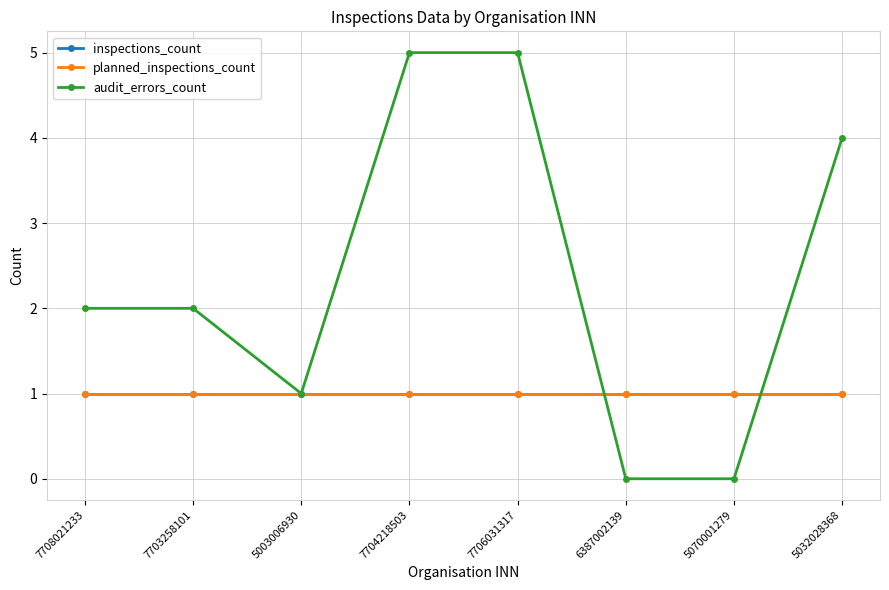

List the series in order of their peak value, highest first.

audit_errors_count, inspections_count, planned_inspections_count